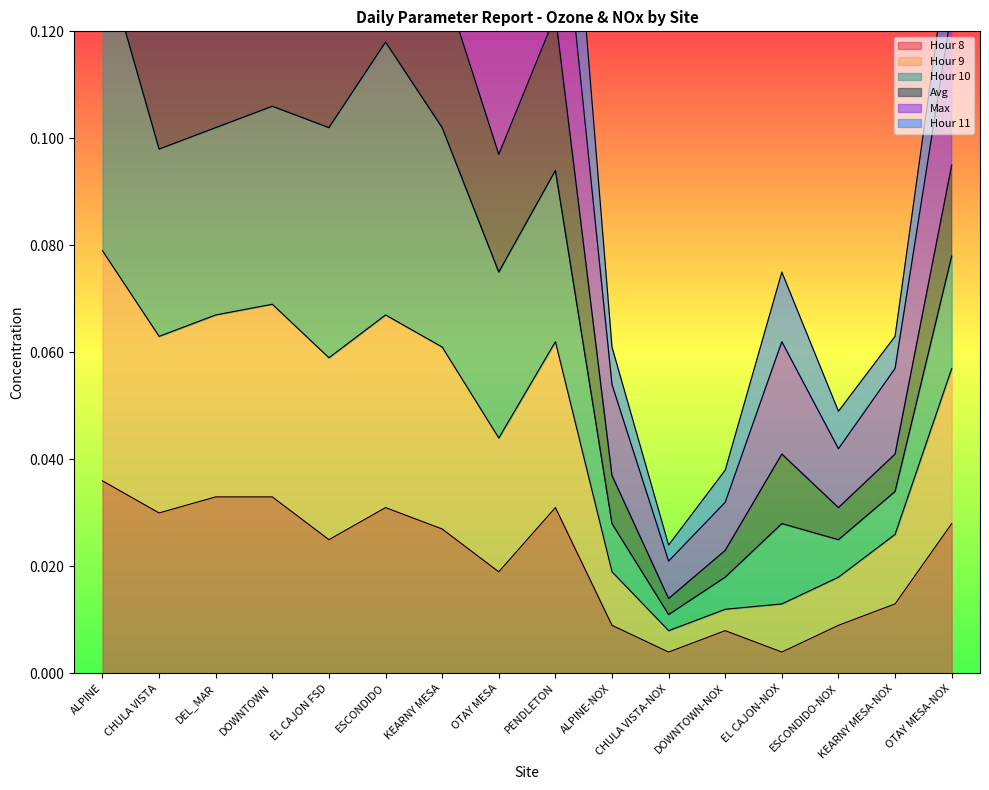

What position from the left is DOWNTOWN?

4